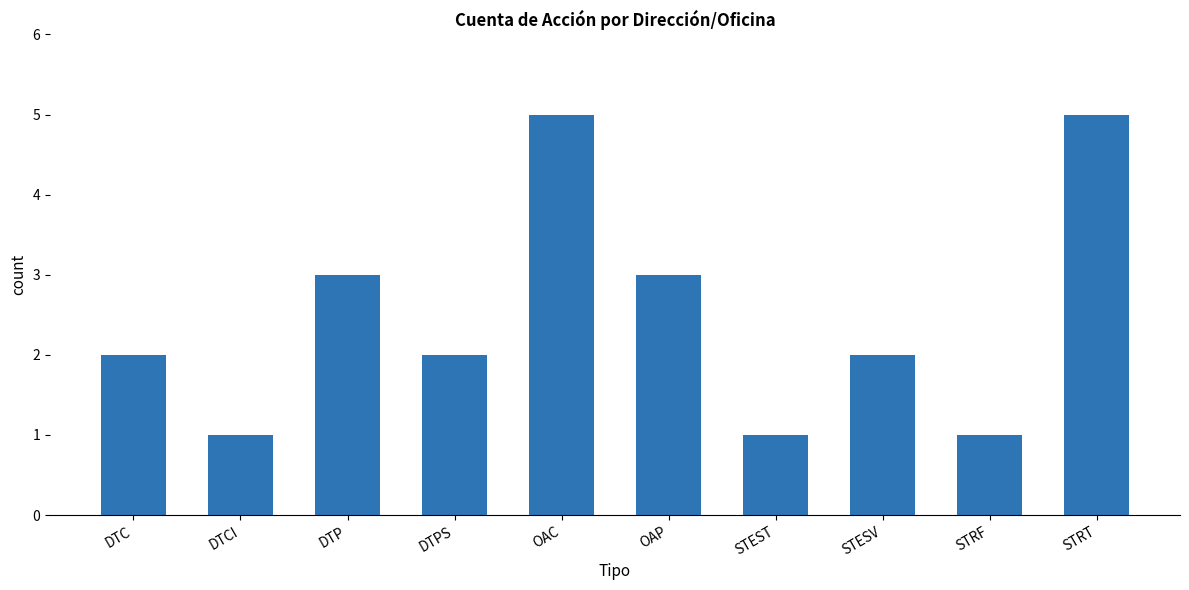

Approximately how many times larger is the value at STESV compared to DTC?

1.0